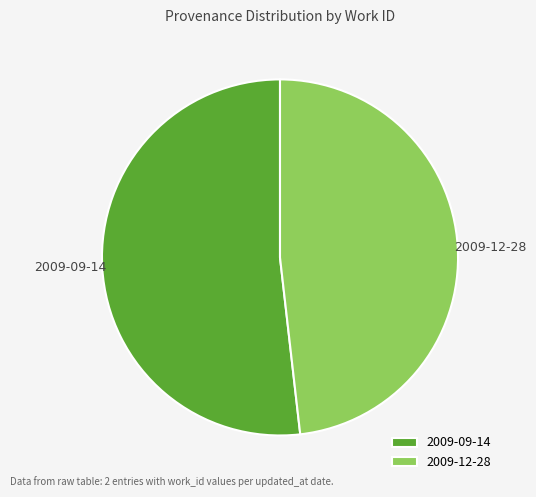

Between 2009-09-14 and 2009-12-28, which is larger?

2009-09-14